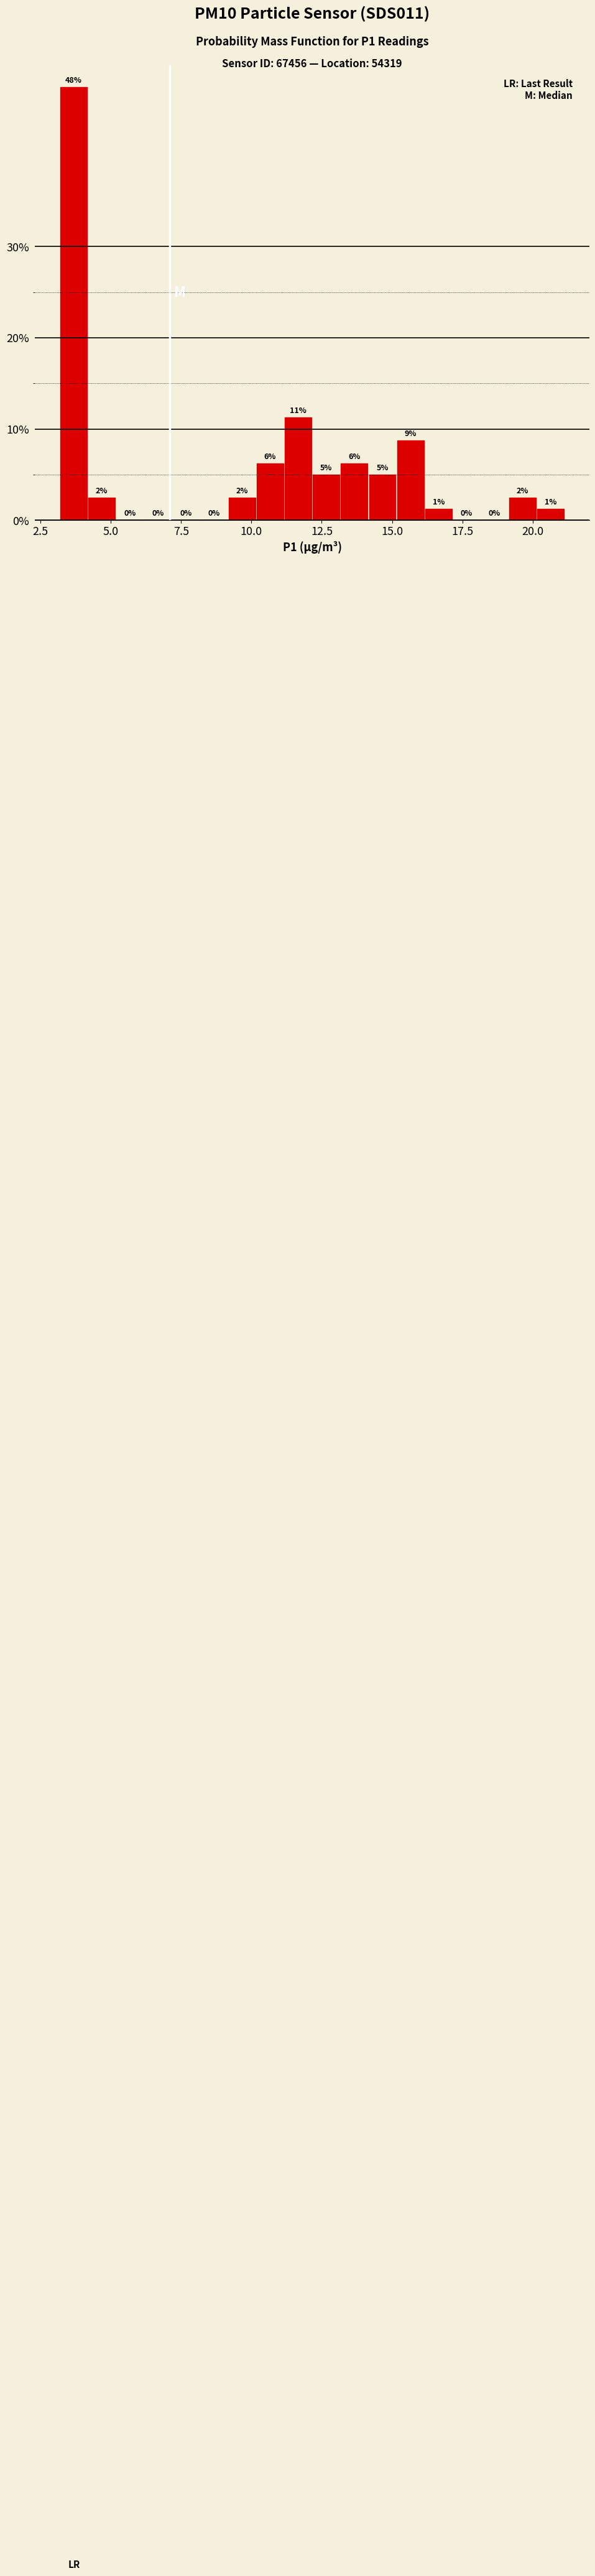

Read against the x-axis, roughly where is the centre of the tallest bar?

3.5